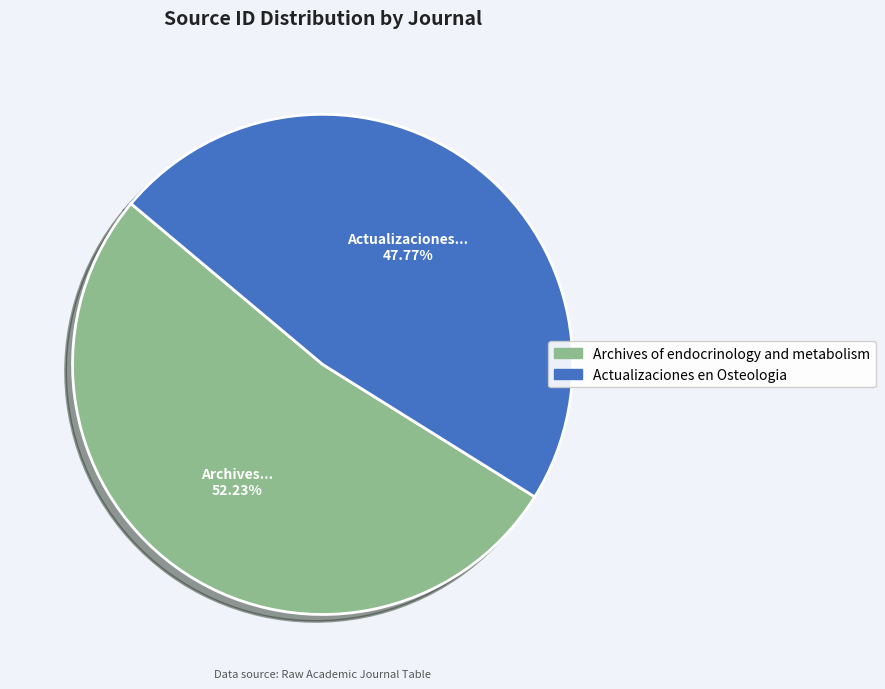

To the nearest percent, what portion does Archives of endocrinology and metabolism represent?

52%